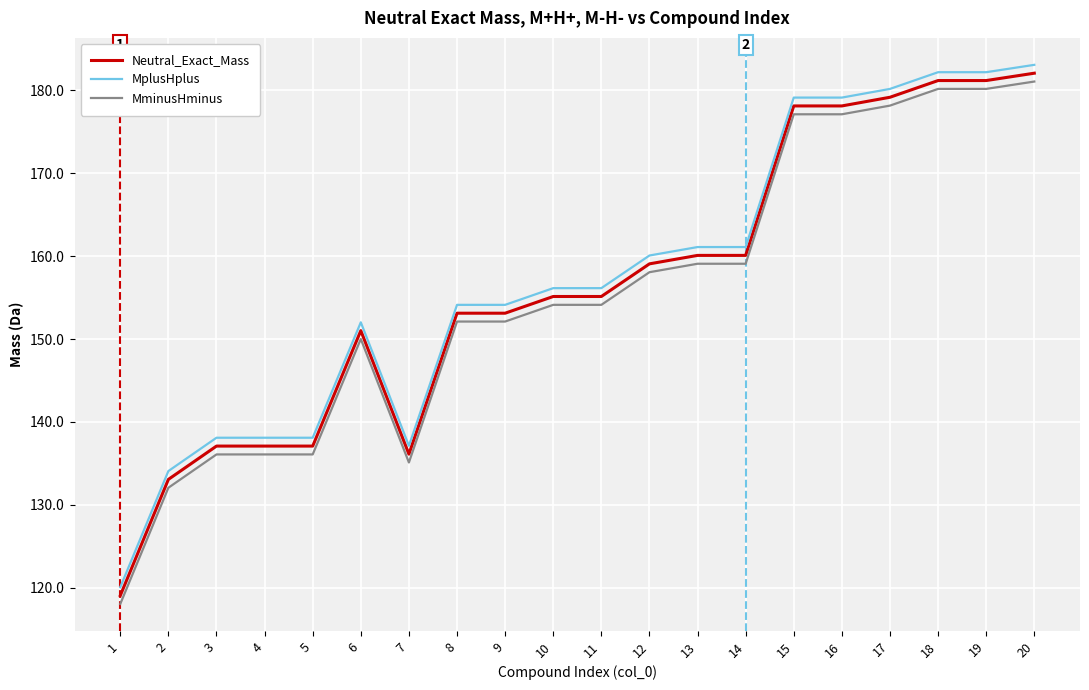

Rank the series at 6 from highest to lowest value.

MplusHplus, Neutral_Exact_Mass, MminusHminus